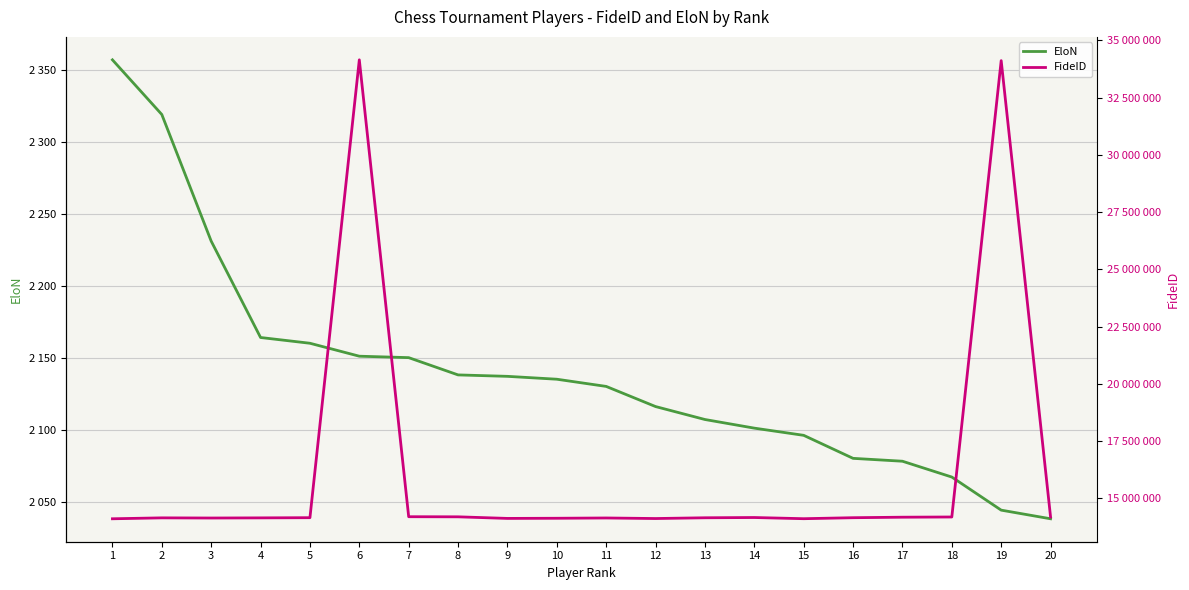

What is the spread (max minus min) of values at 3?

14136636